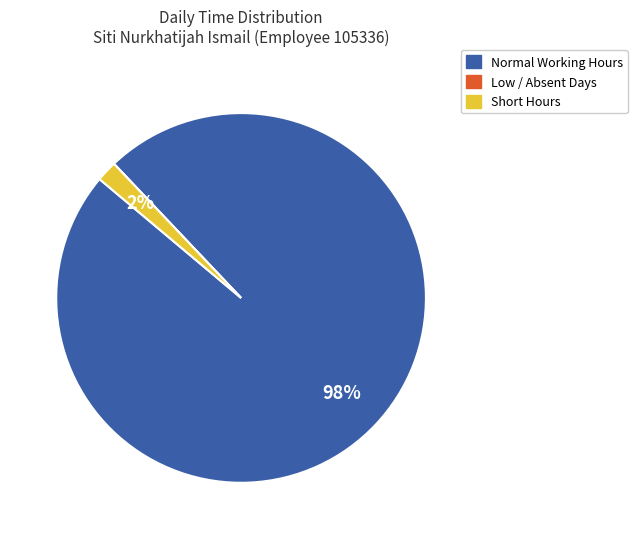

Is there a majority slice in this chart?

Yes